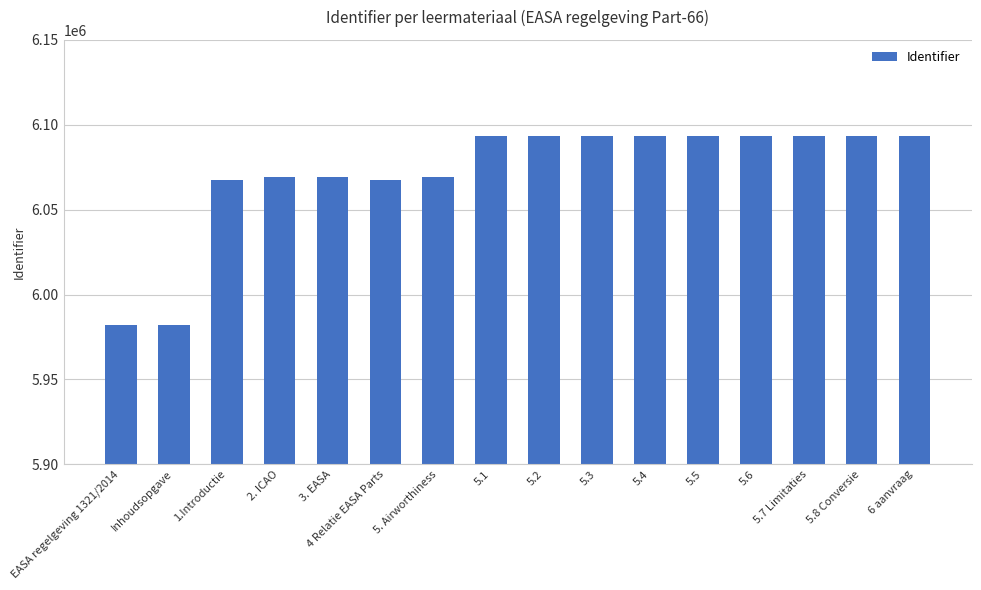

What is the sum of all values?

97144889